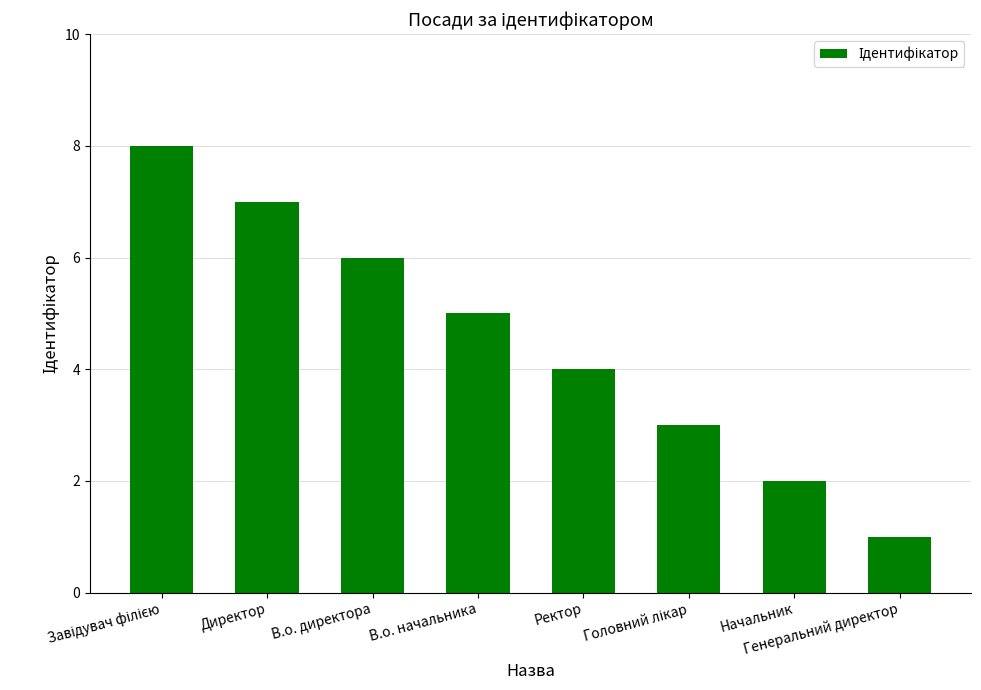

What is the difference between the second highest and minimum values?

6